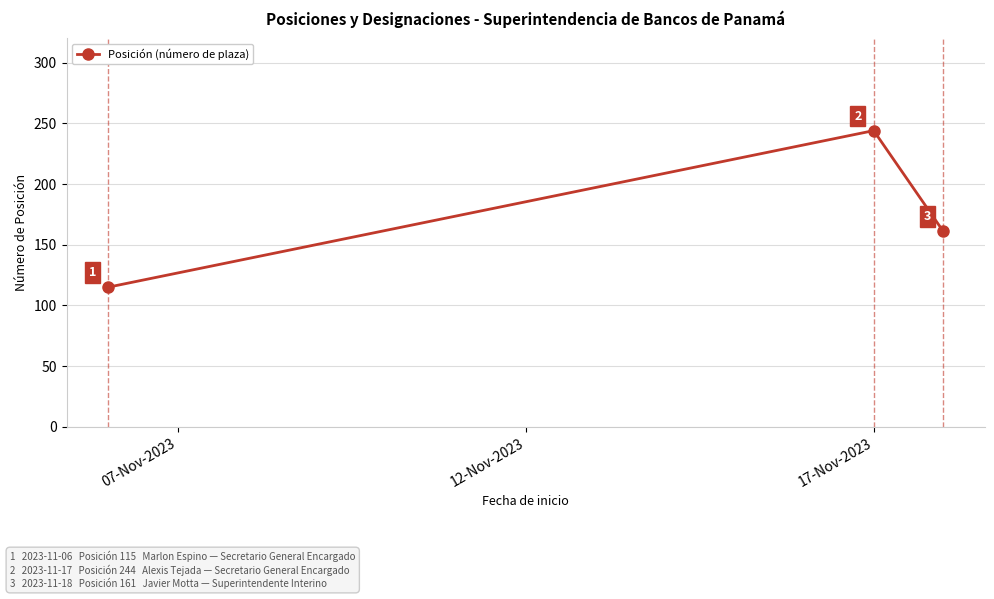

What is the sum of all values?

520